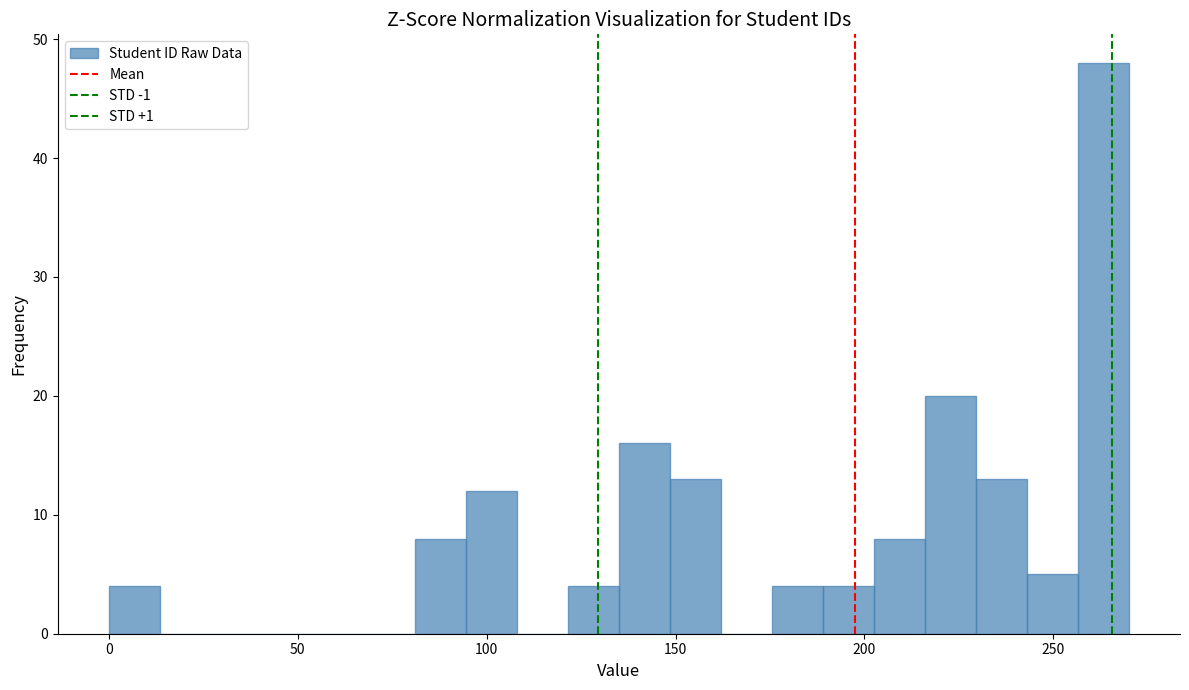

Read against the x-axis, roughly where is the centre of the tallest bar?

265